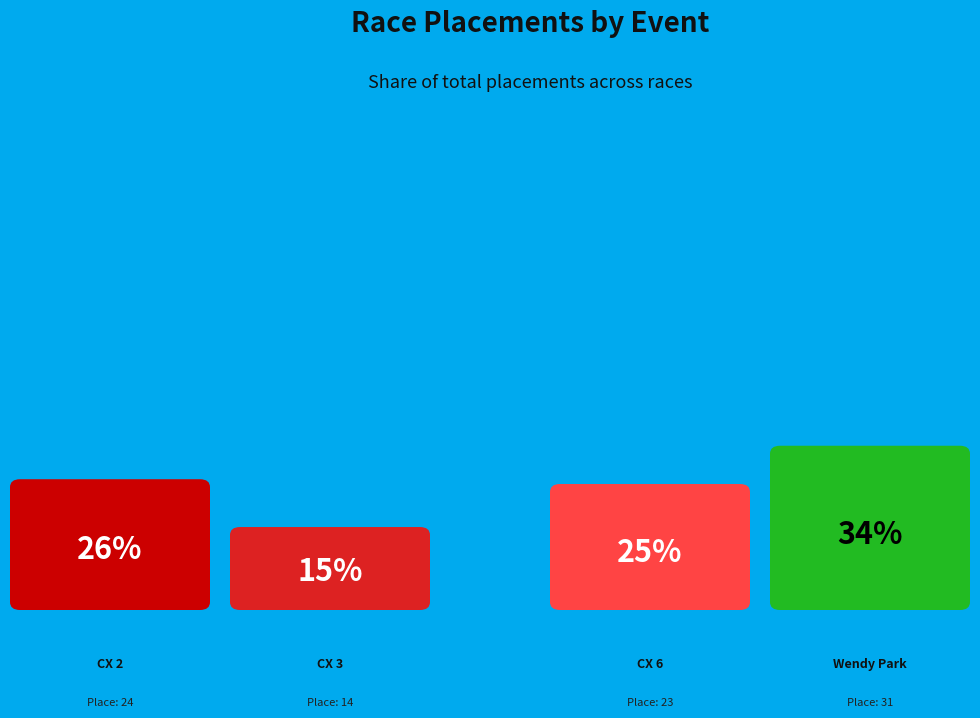

To the nearest percent, what is the combined percentage of Lake Effect CX 2 and Wendy Park Cyclocross?

60%